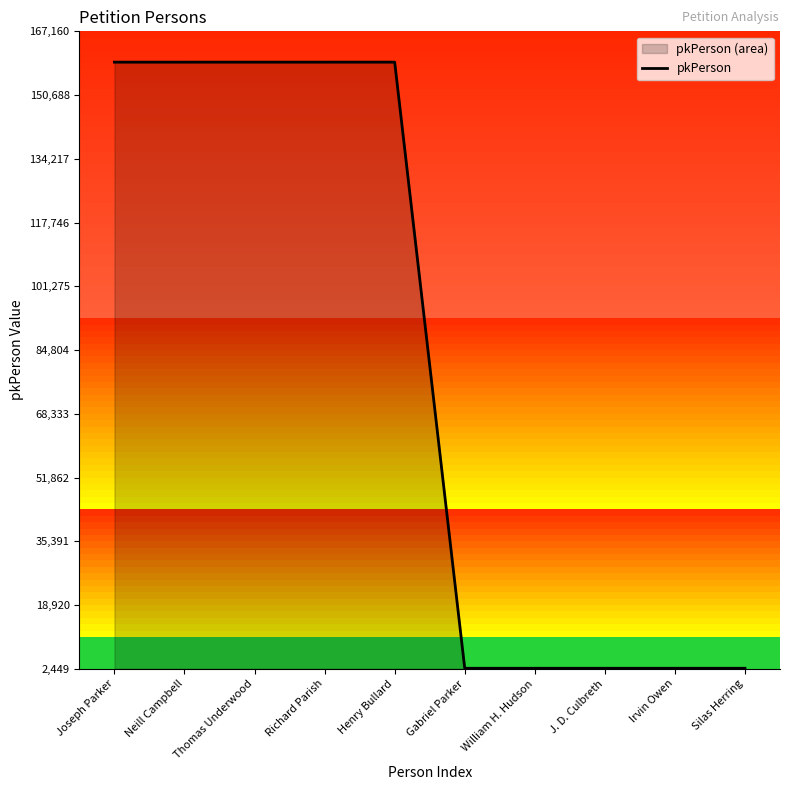

The value at Neill Campbell is 159197. True or false?

True